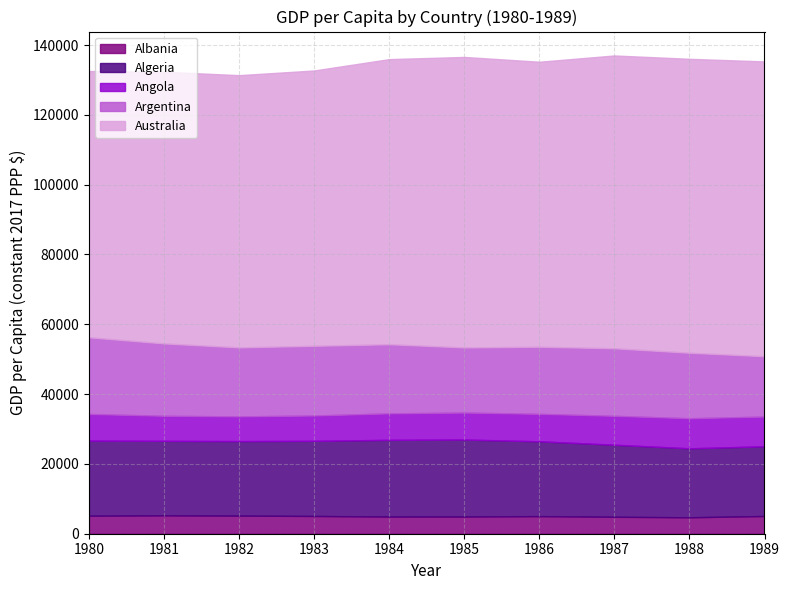

Which category has the lowest value in the Angola series?

1982